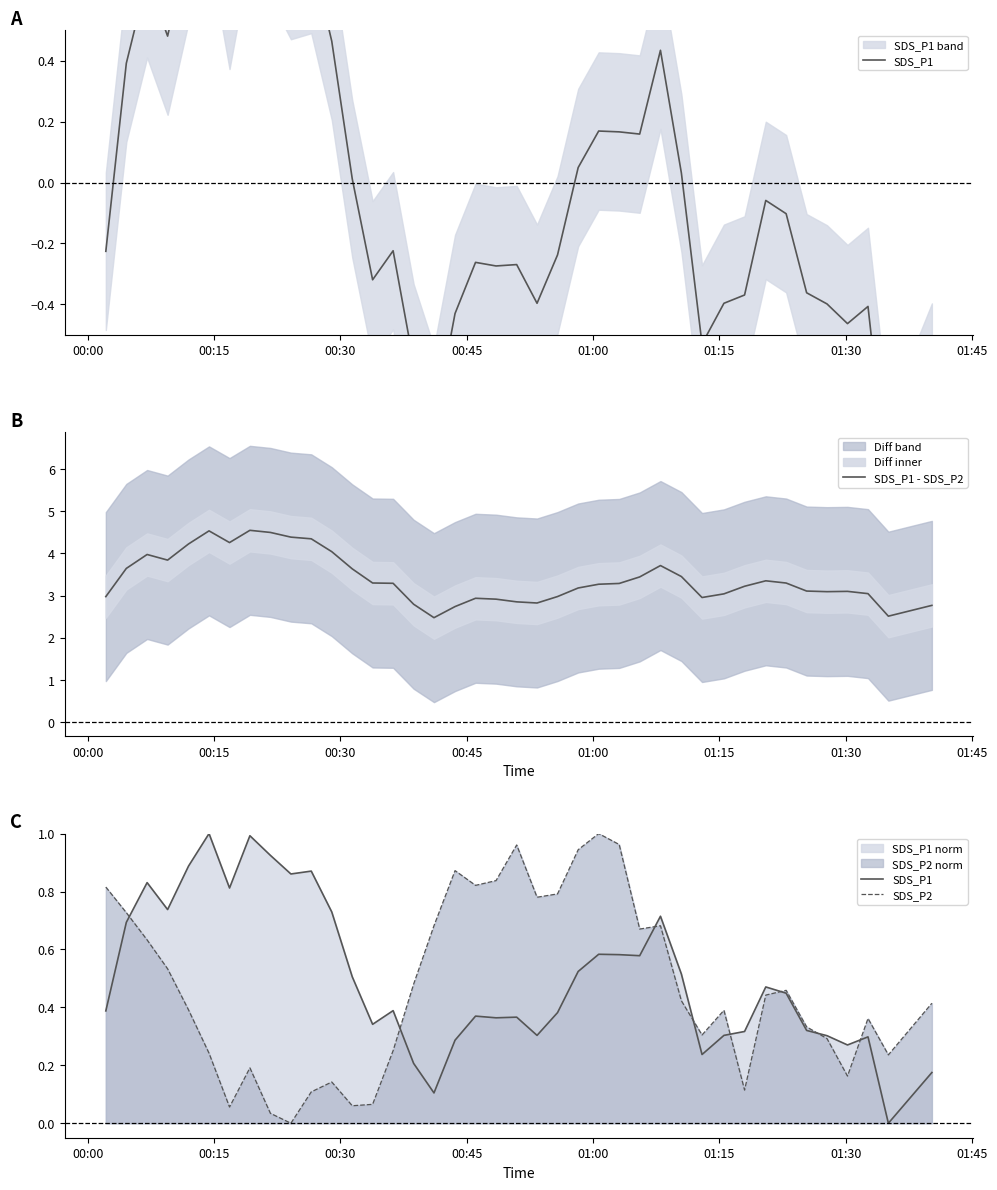

The SDS_P1 series shows 1.1 at 10. True or false?

False